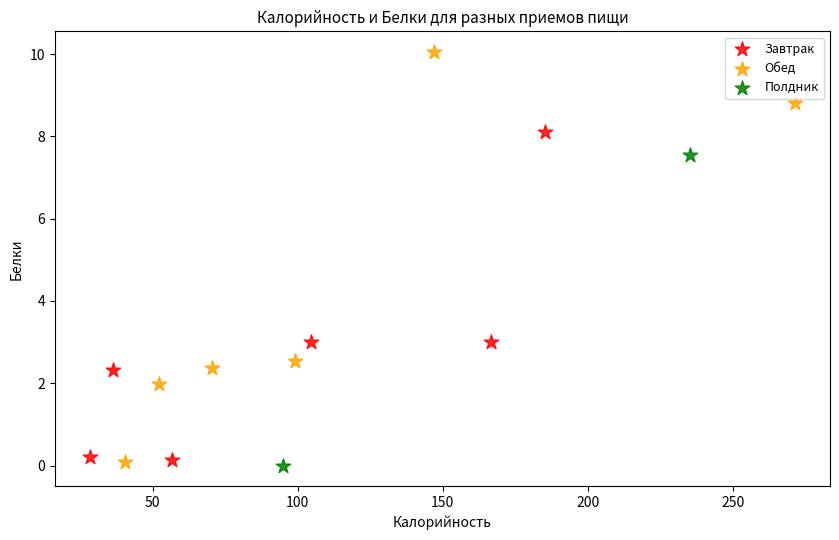

Which series contains the highest Y value?

Обед